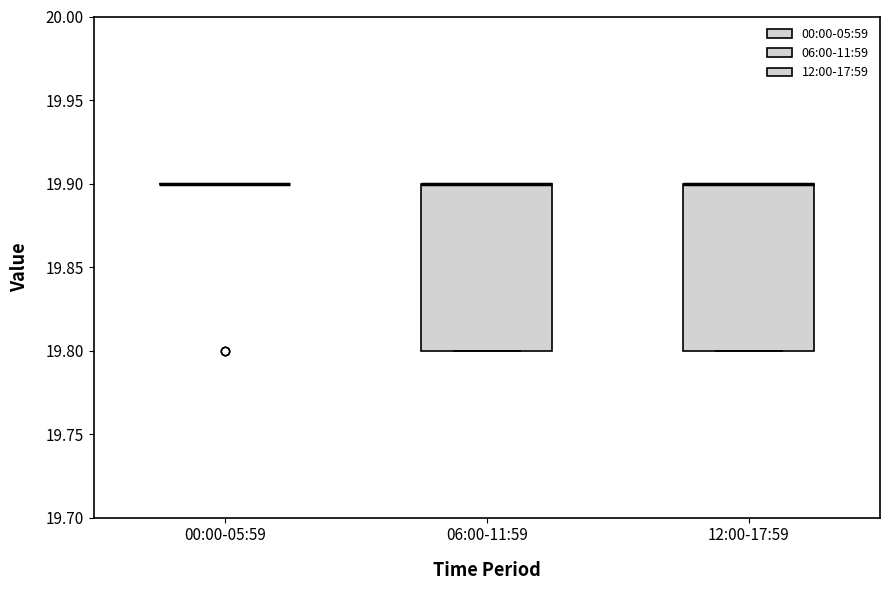

Reading left to right, read every box against the y-axis: the position of its median line, the range the box covers, and the ends of its whiskers. The values are not printed on the chart, so give them approximately, as read against the axis.

00:00-05:59: box collapsed to a line at 19.9, whiskers 19.9 to 19.9
06:00-11:59: median 19.9 (drawn on the box's upper edge), box 19.8 to 19.9, whiskers 19.8 to 19.9
12:00-17:59: median 19.9 (drawn on the box's upper edge), box 19.8 to 19.9, whiskers 19.8 to 19.9